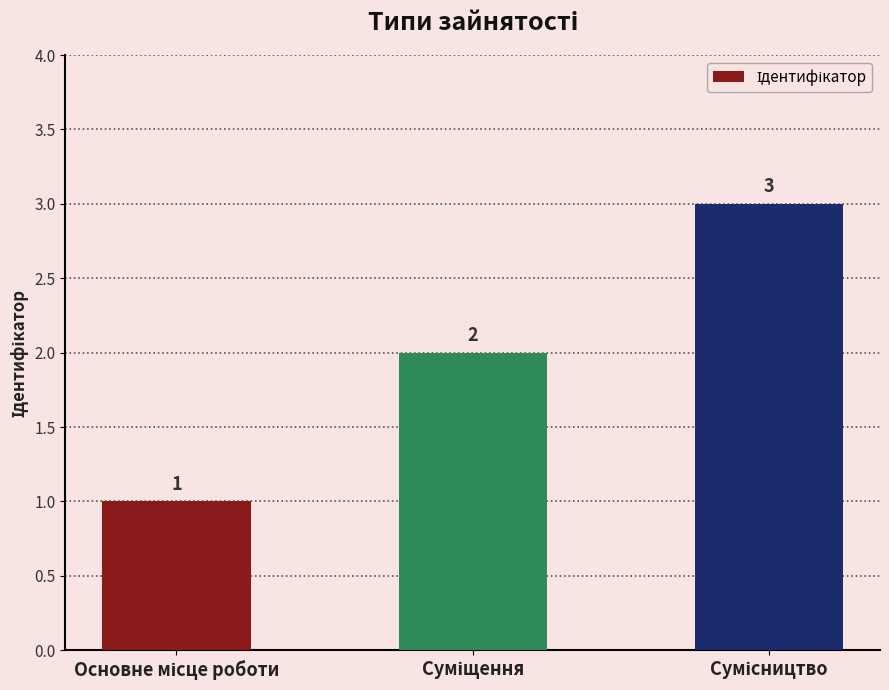

Count the values in the range 1 to 3.

3